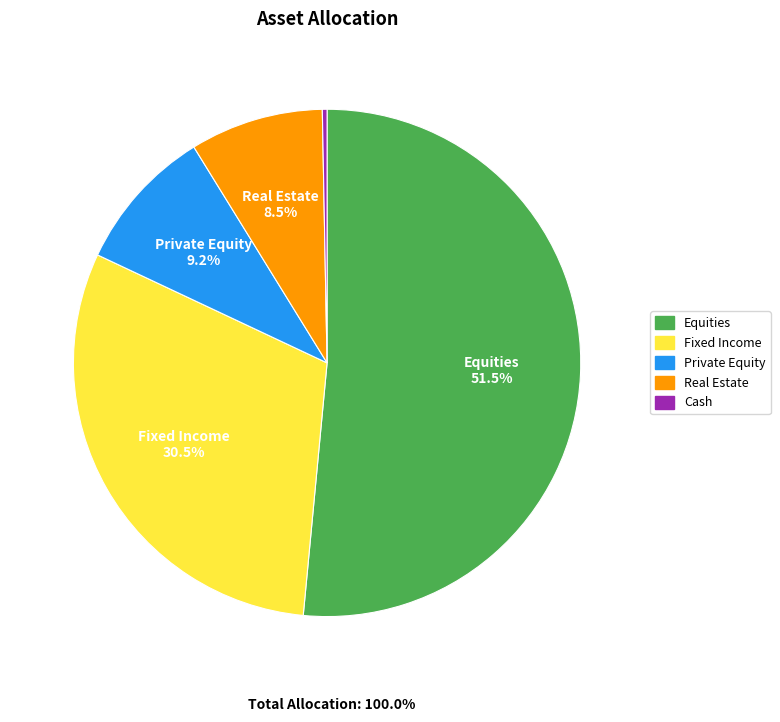

Do Private Equity and Real Estate together represent more than half of the pie?

No